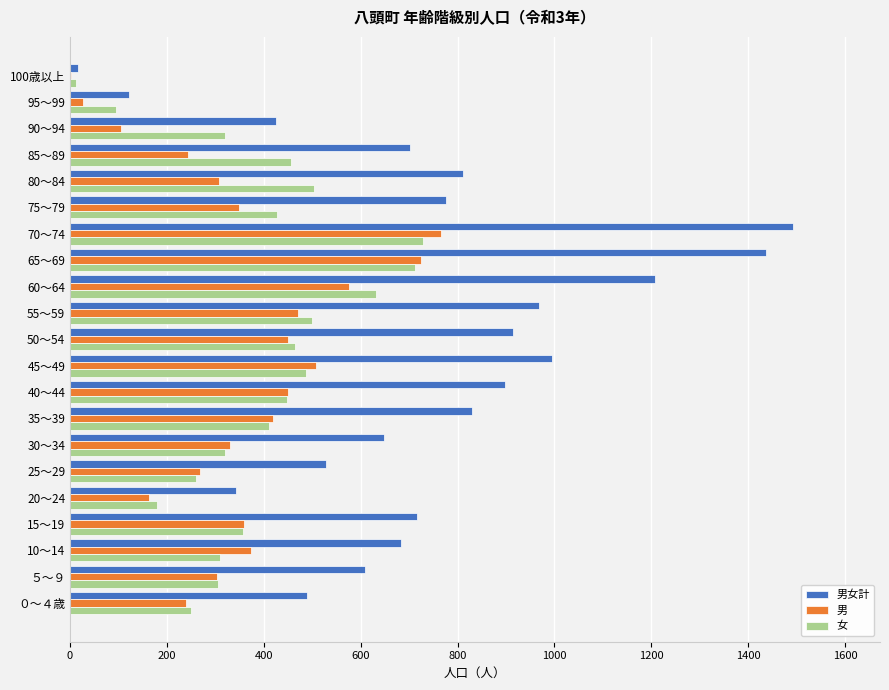

What is the sum of all 男女計 values?

15615